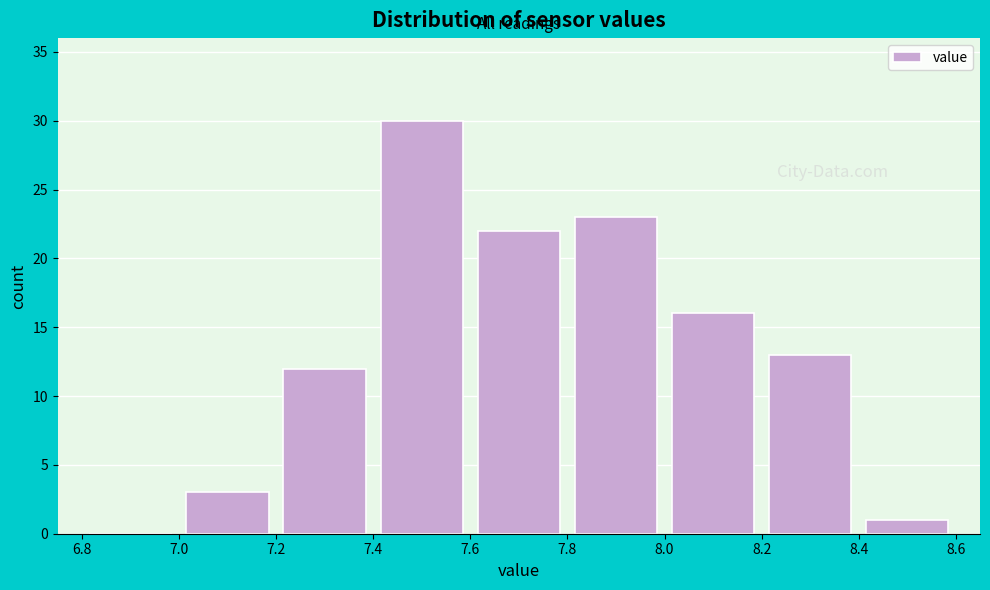

Reading left to right, list every bar in this chart as the range it spans on the x-axis followed by its height. The values are not printed on the chart, so give them approximately, as read against the axis.

6.8 to 7.0: 0
7.0 to 7.2: 3
7.2 to 7.4: 12
7.4 to 7.6: 30
7.6 to 7.8: 22
7.8 to 8.0: 23
8.0 to 8.2: 16
8.2 to 8.4: 13
8.4 to 8.6: 1